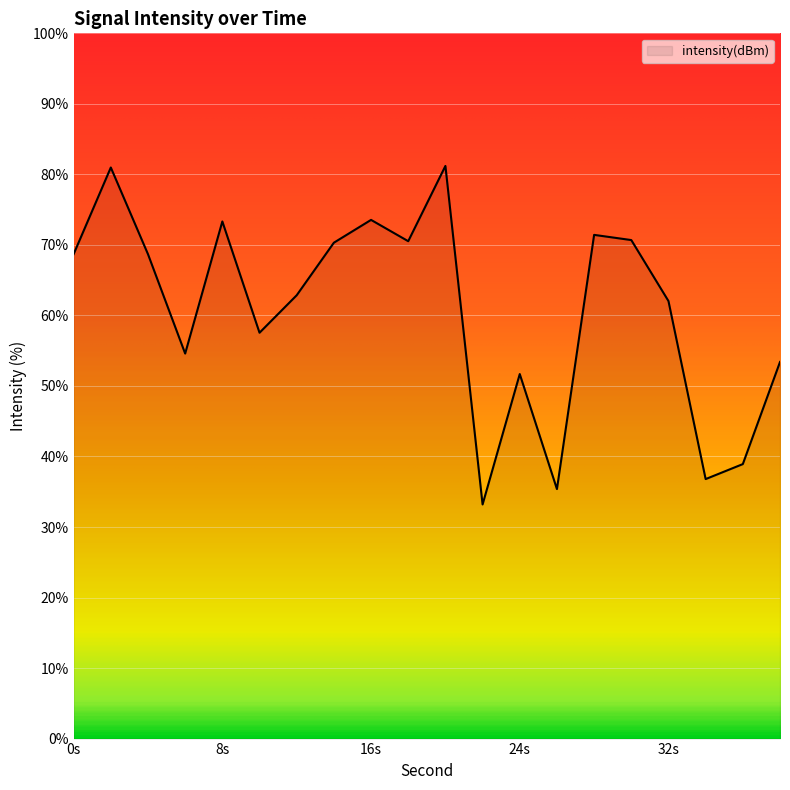

What is the difference between the maximum and minimum values?

48.0